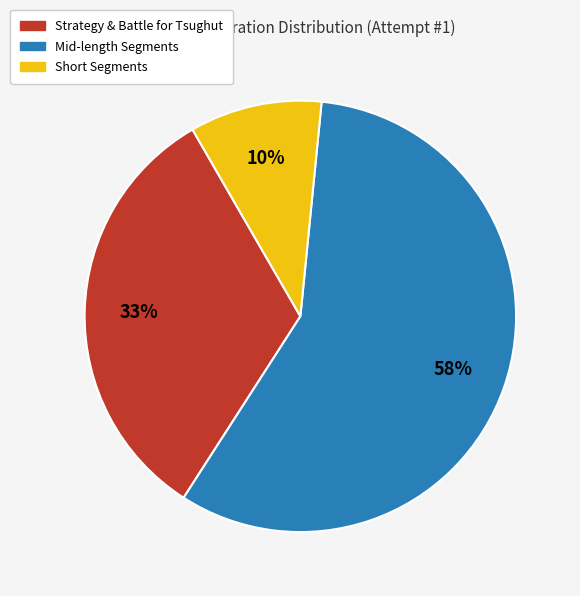

To the nearest percent, what is the difference between the largest and smallest slice percentages?

48%